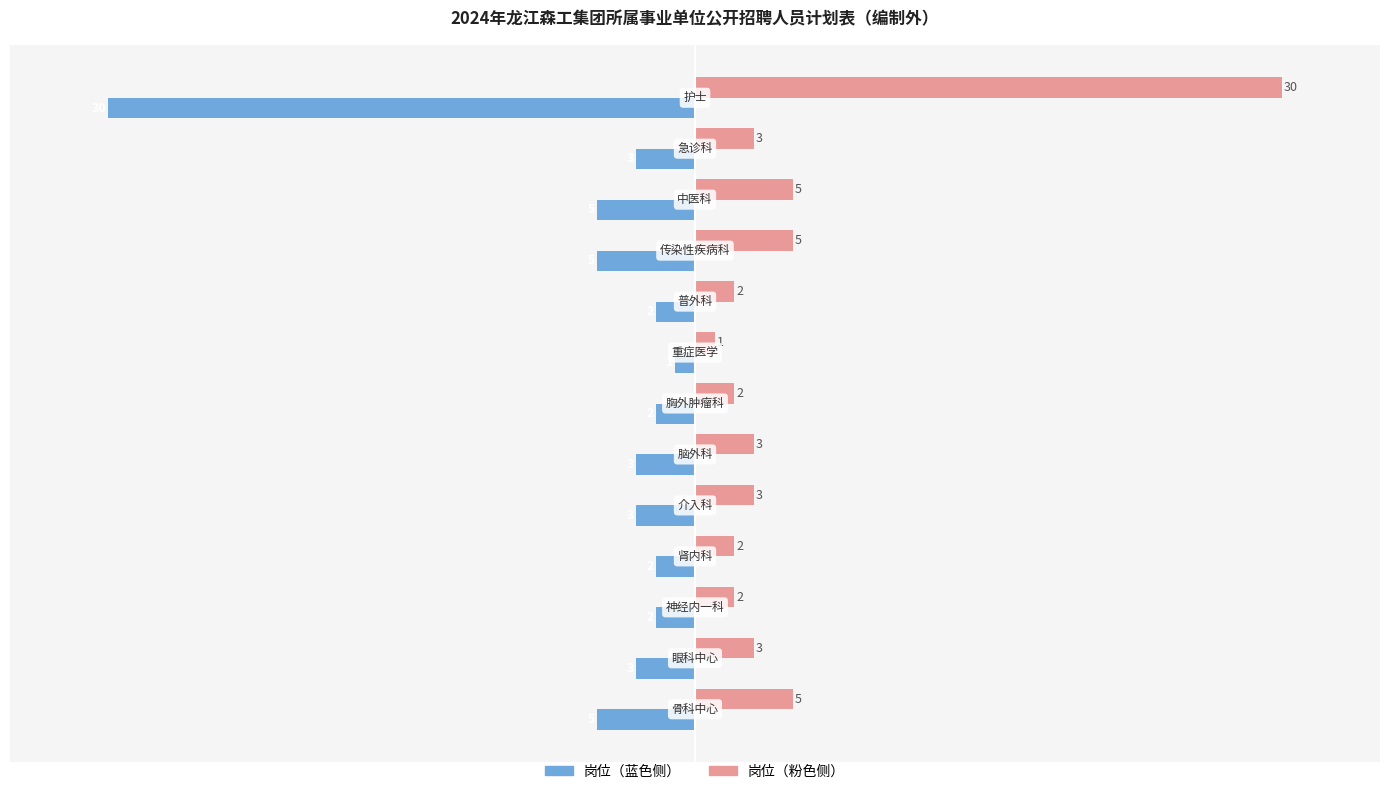

What is the smallest value displayed?

-30